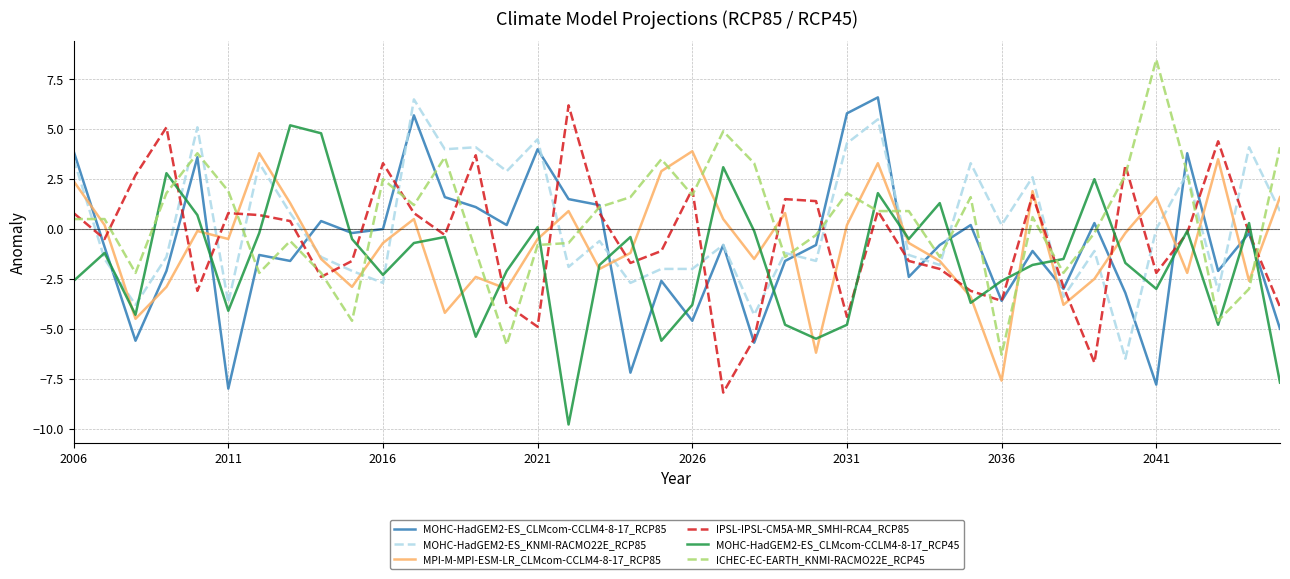

What is the maximum value for MOHC-HadGEM2-ES_CLMcom-CCLM4-8-17_RCP45?

5.2